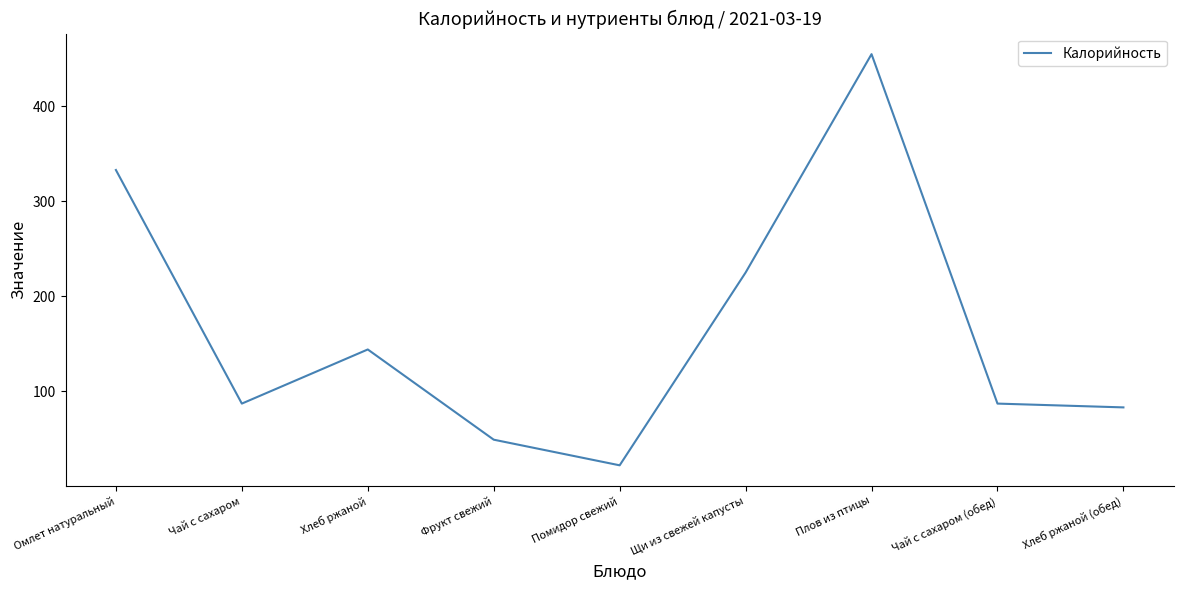

Read the value at Чай с сахаром, to the nearest 5.

85